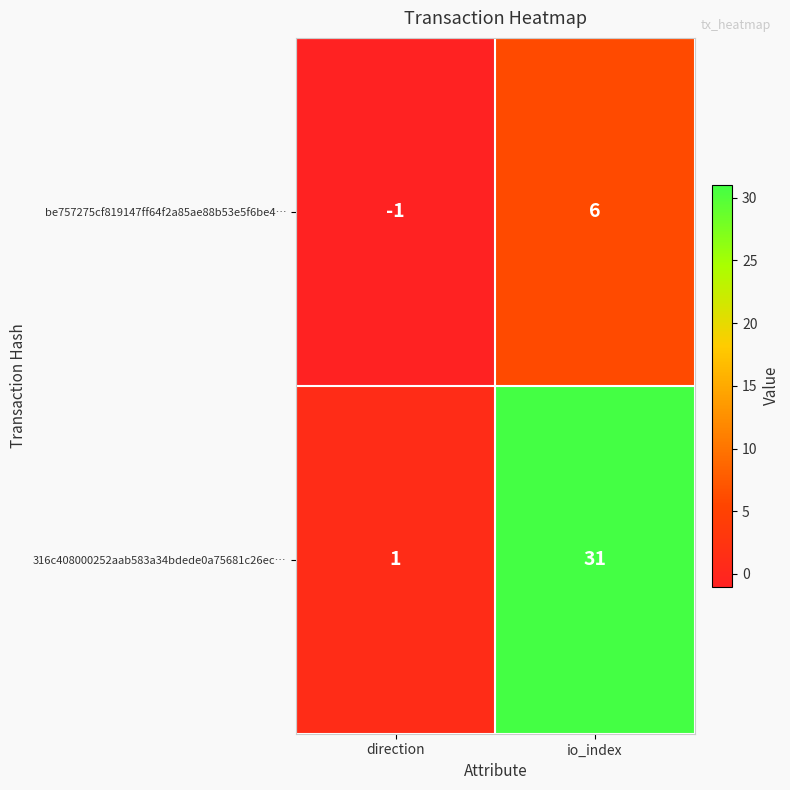

At which label is be757275cf819147ff64f2a85ae88b53e5f6be4… closest to 2?

direction